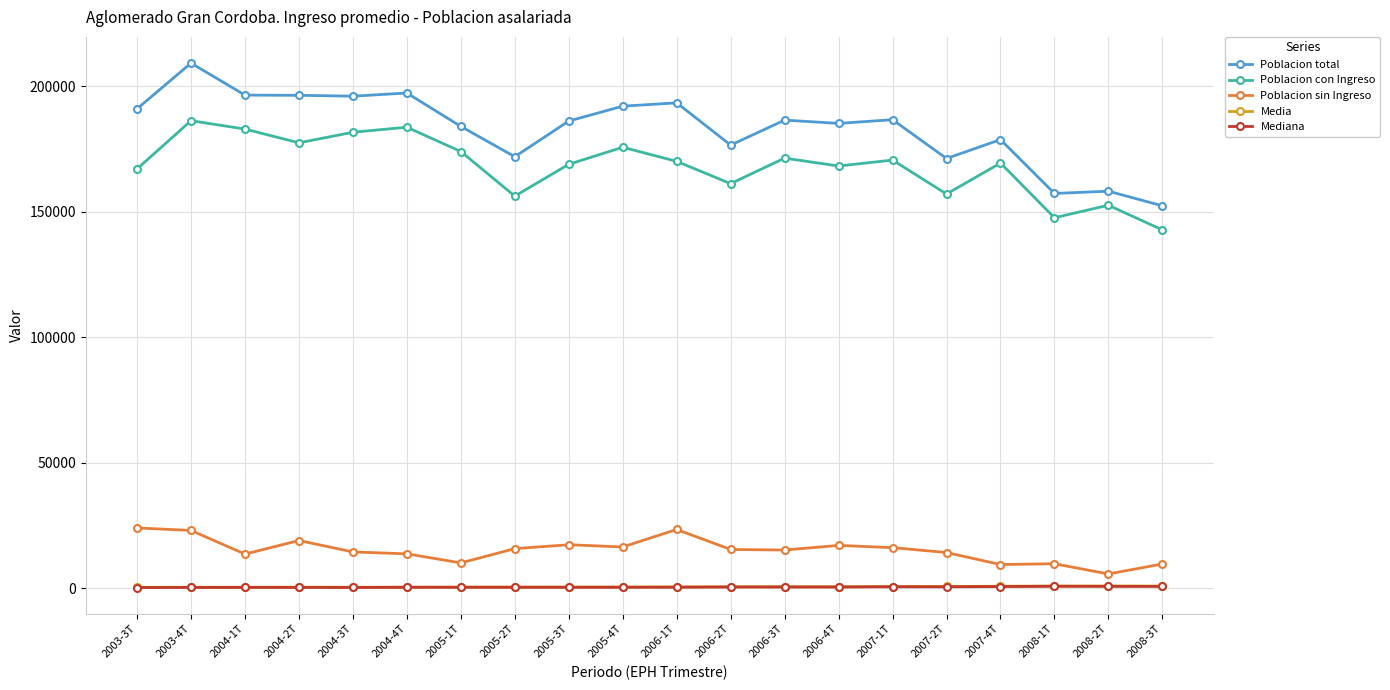

At which category does Poblacion sin Ingreso reach its first local valley?

2004-1T